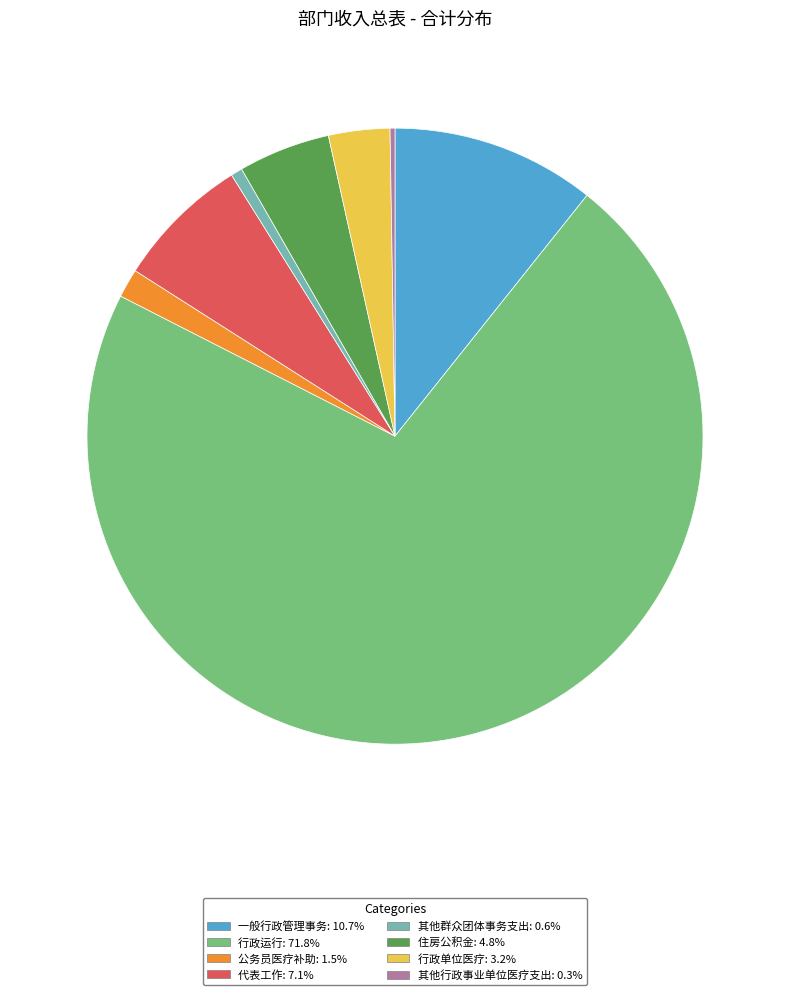

Is it true that 行政运行 is 72% of the pie?

True